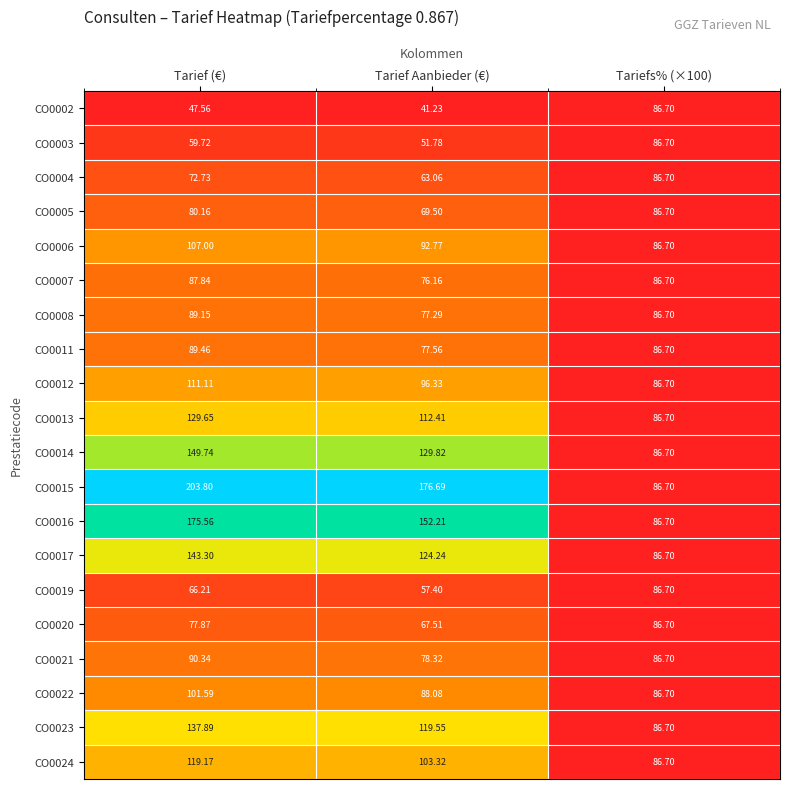

Which category has the highest value across all series?

Tarief (€)